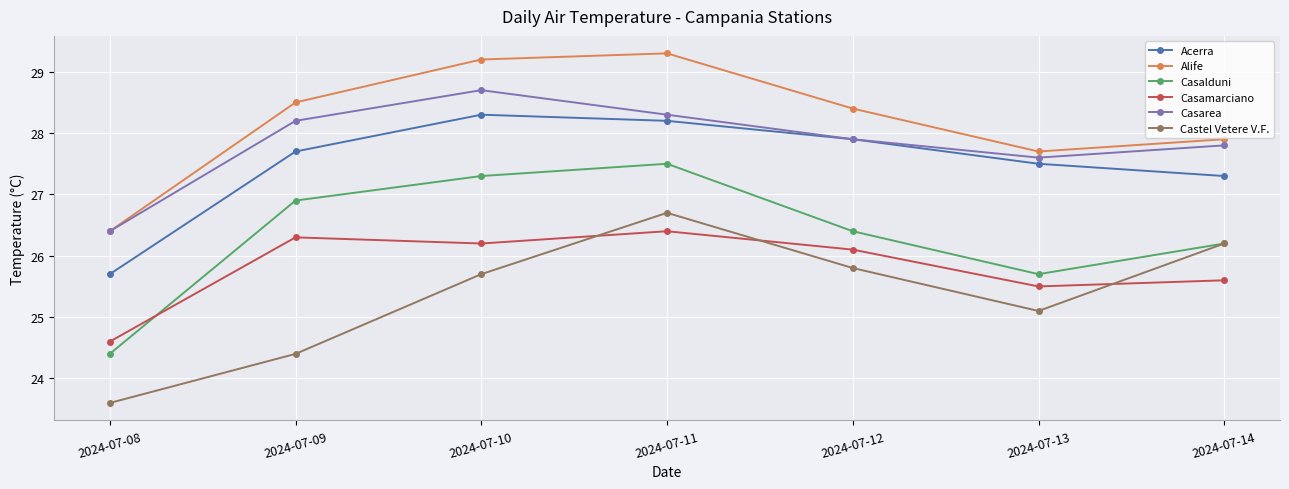

Is it true that Casamarciano equals 25.6 at 2024-07-14?

True